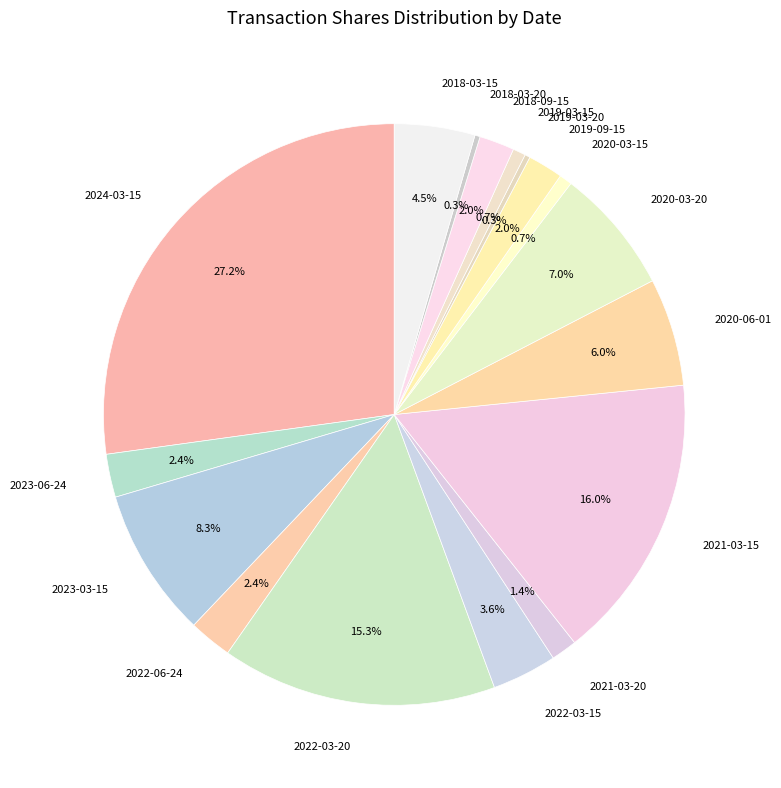

What is the ratio of the value at 2021-03-20 to the value at 2021-03-15?

0.1